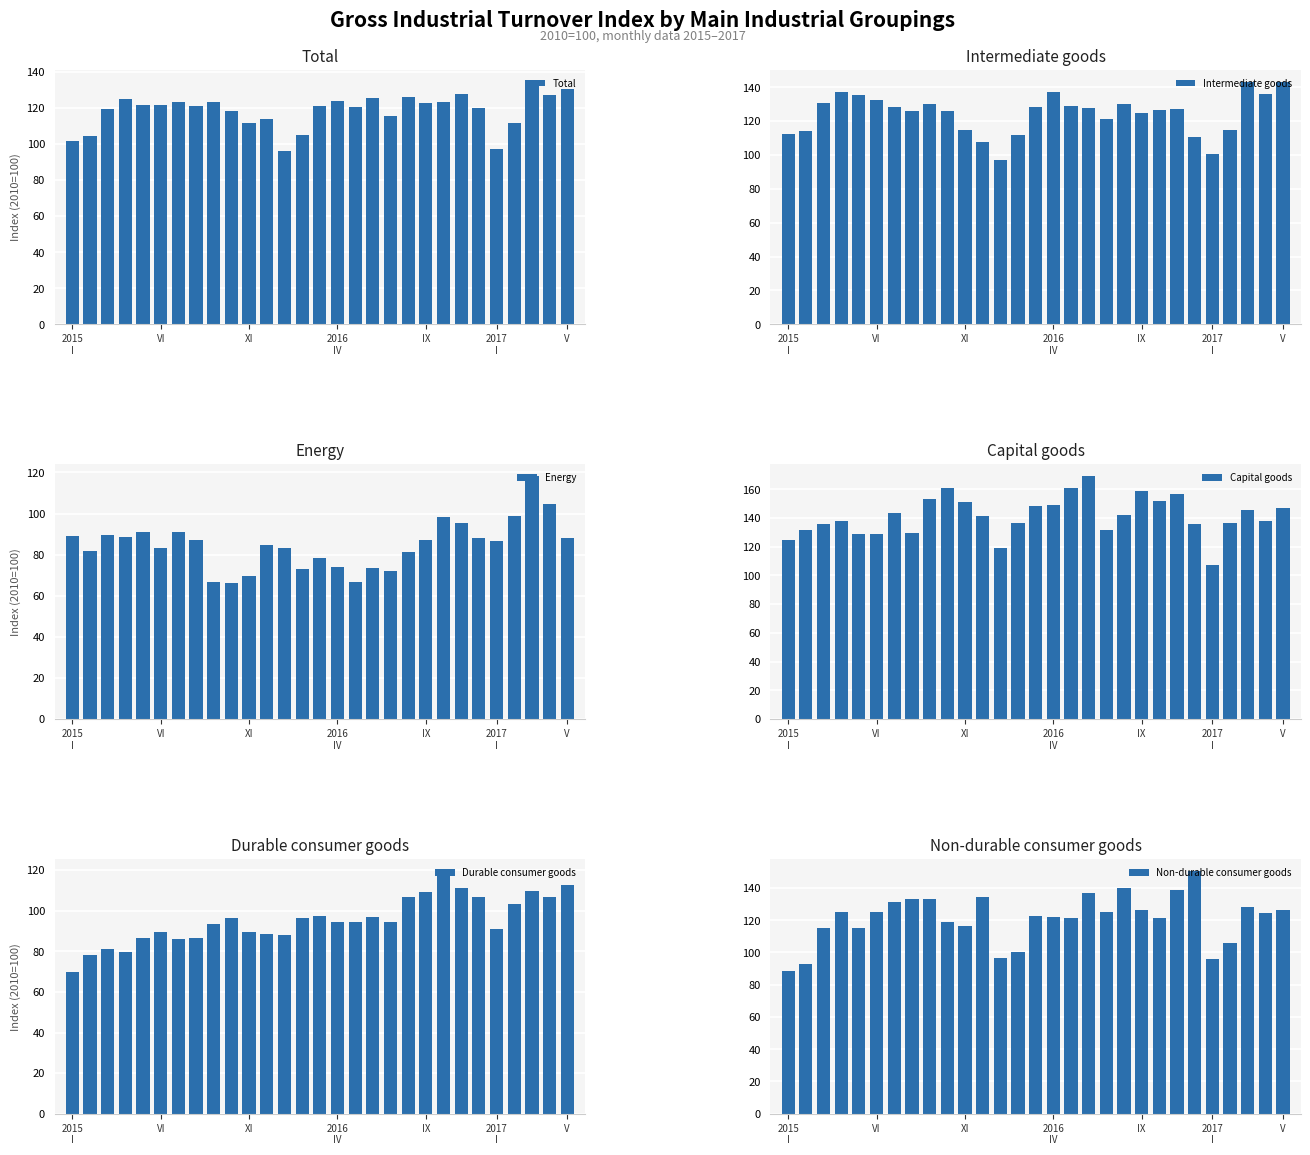

What is the average value of the Intermediate goods series?

124.3